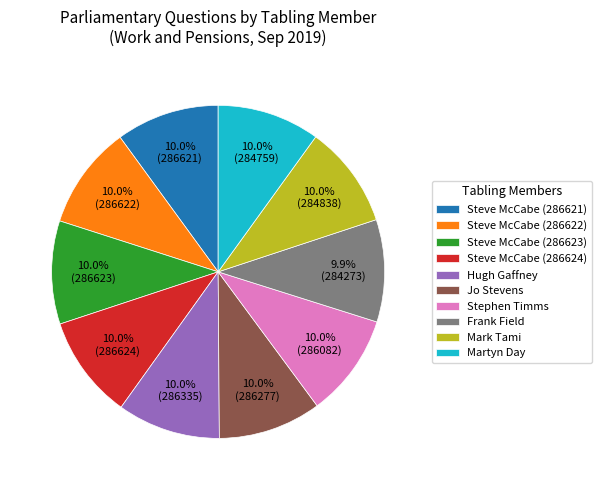

Approximately how many times larger is the value at Steve McCabe (286621) compared to Frank Field?

1.0